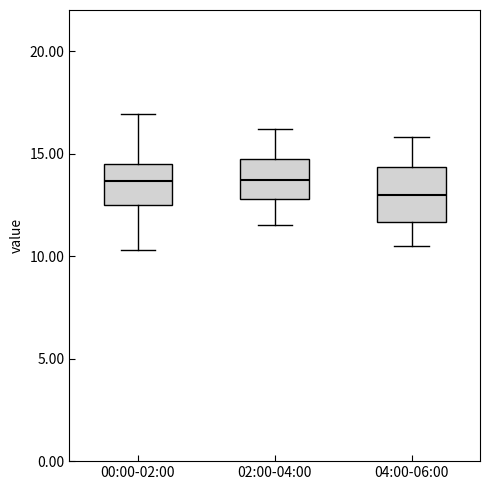

Reading left to right, transcribe this box plot: for each box, give where its median line is, the range the box spans, and where its two whiskers end, as read against the y-axis. The values are not printed on the chart, so give them approximately, as read against the axis.

00:00-02:00: median 13.5, box 12.5 to 14.5, whiskers 10.5 to 17.0
02:00-04:00: median 13.5, box 13.0 to 14.5, whiskers 11.5 to 16.0
04:00-06:00: median 13.0, box 11.5 to 14.5, whiskers 10.5 to 16.0